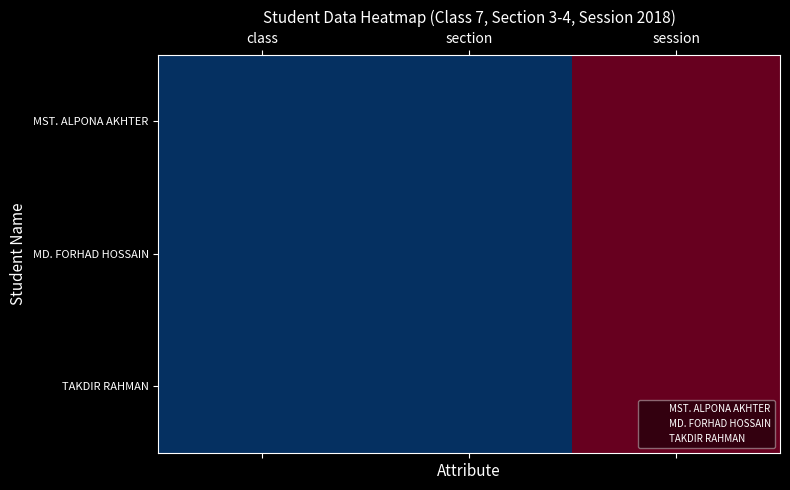

At which category does the chart reach its peak across all series?

session